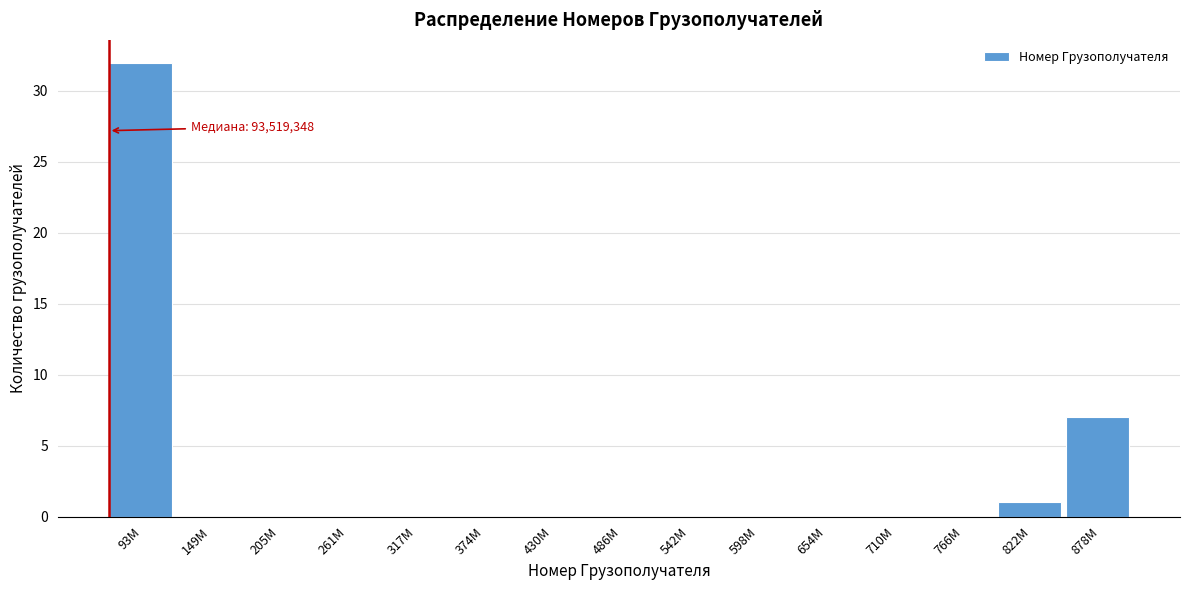

Reading left to right, list all the values displayed in this chart.

93M=32	149M=0	205M=0	261M=0	317M=0	374M=0	430M=0	486M=0	542M=0	598M=0	654M=0	710M=0	766M=0	822M=1	878M=7